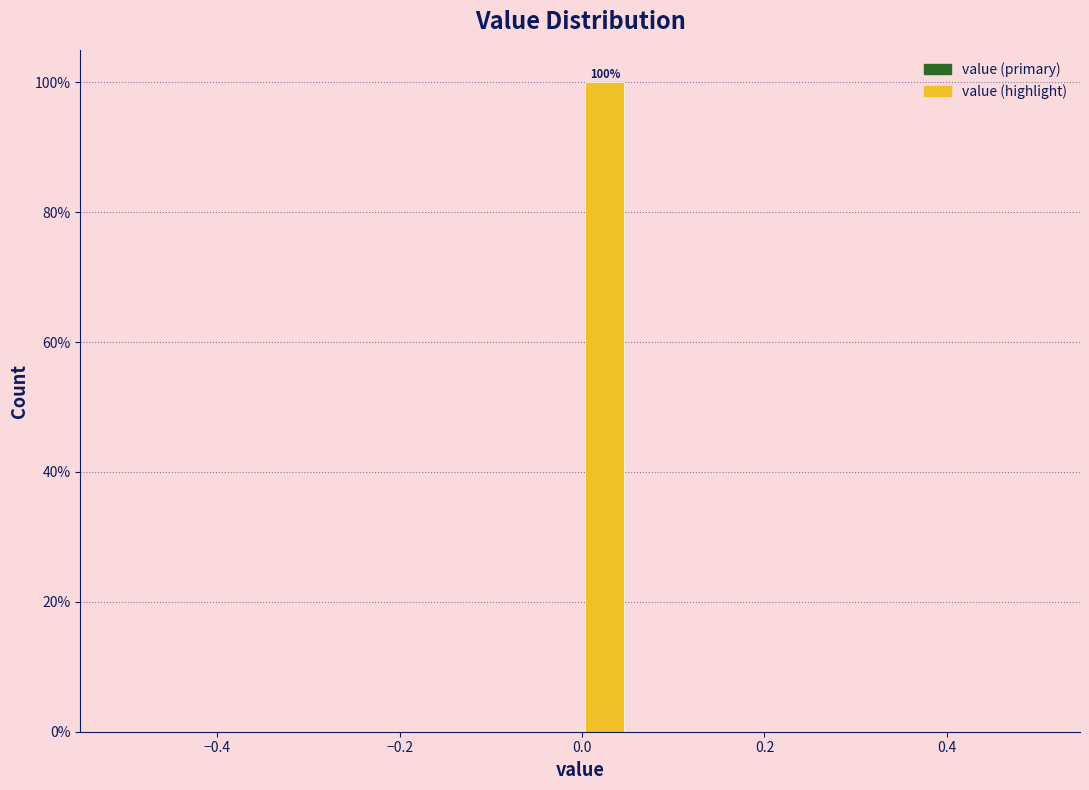

Read against the x-axis, roughly where is the centre of the tallest bar?

0.02